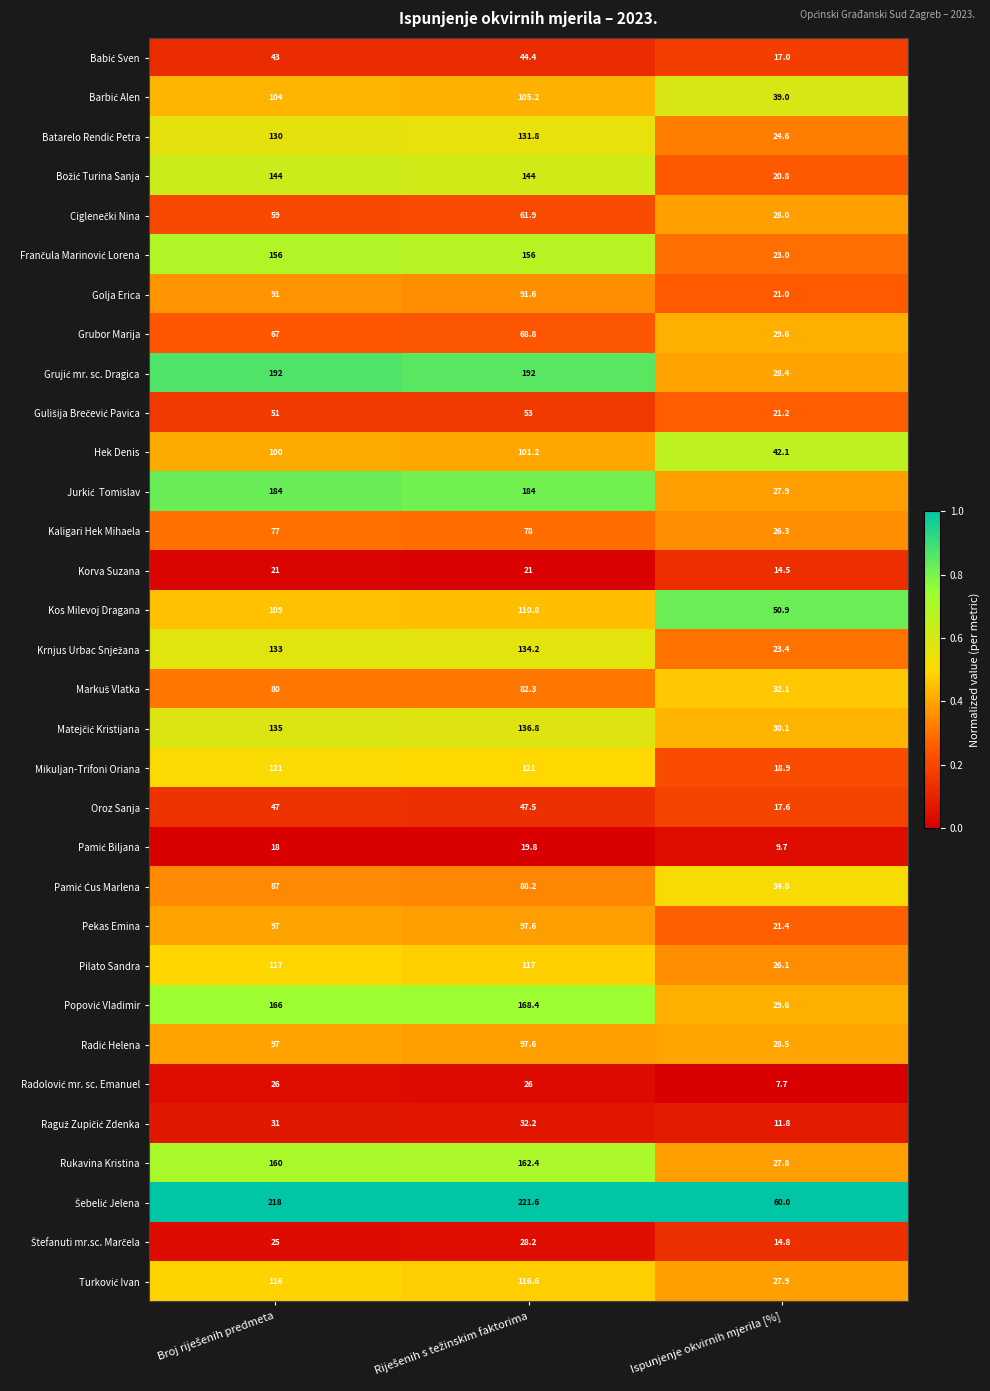

What is the spread (max minus min) of values at Ispunjenje okvirnih mjerila [%]?

52.3